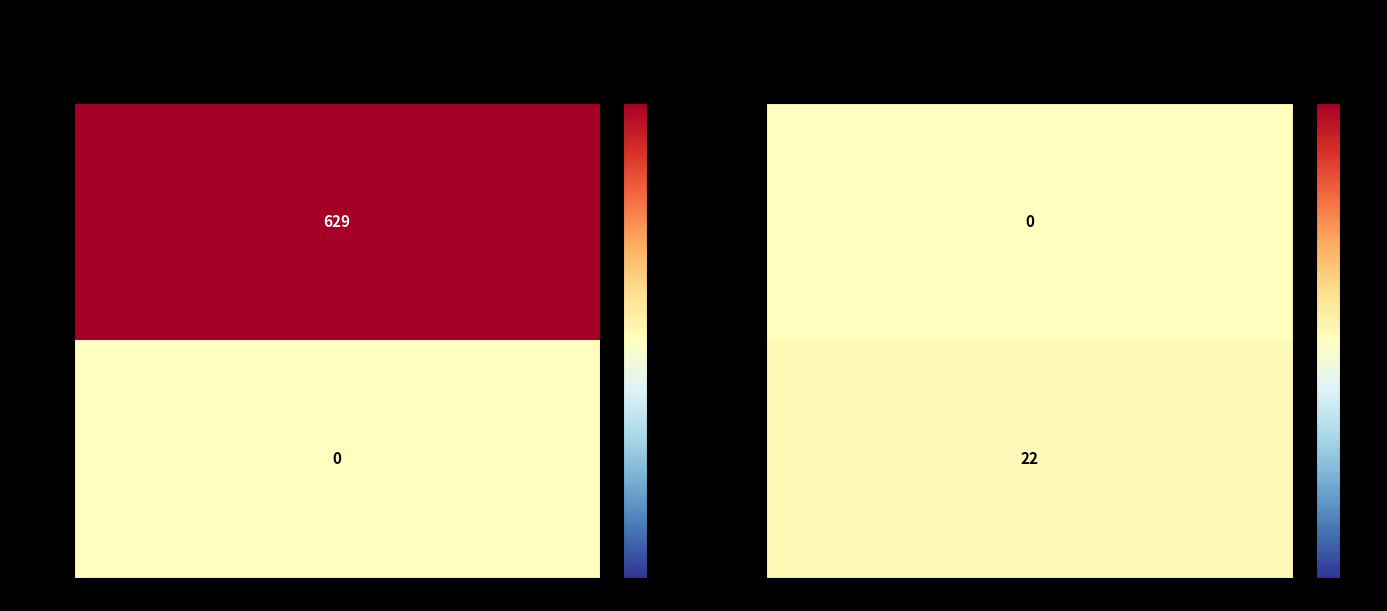

How many data points in 037b310f23383af4e013db2ea63d18b04ae833b are less than 22?

1